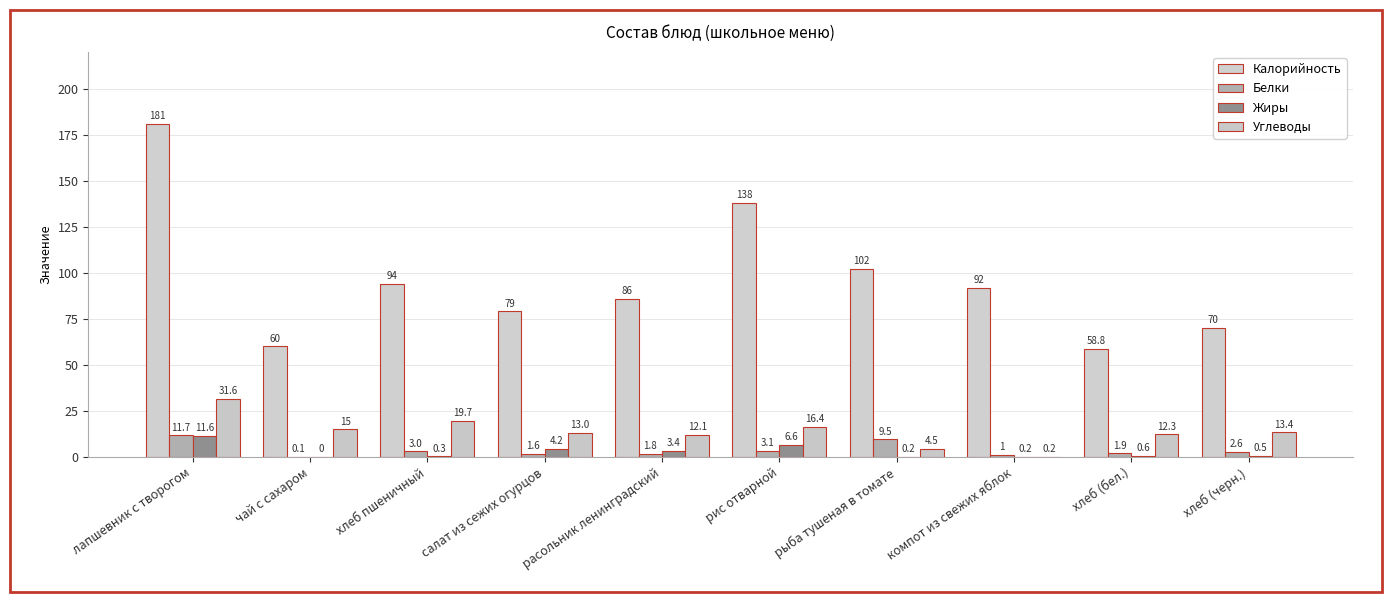

At which label is Белки closest to 5?

рис отварной